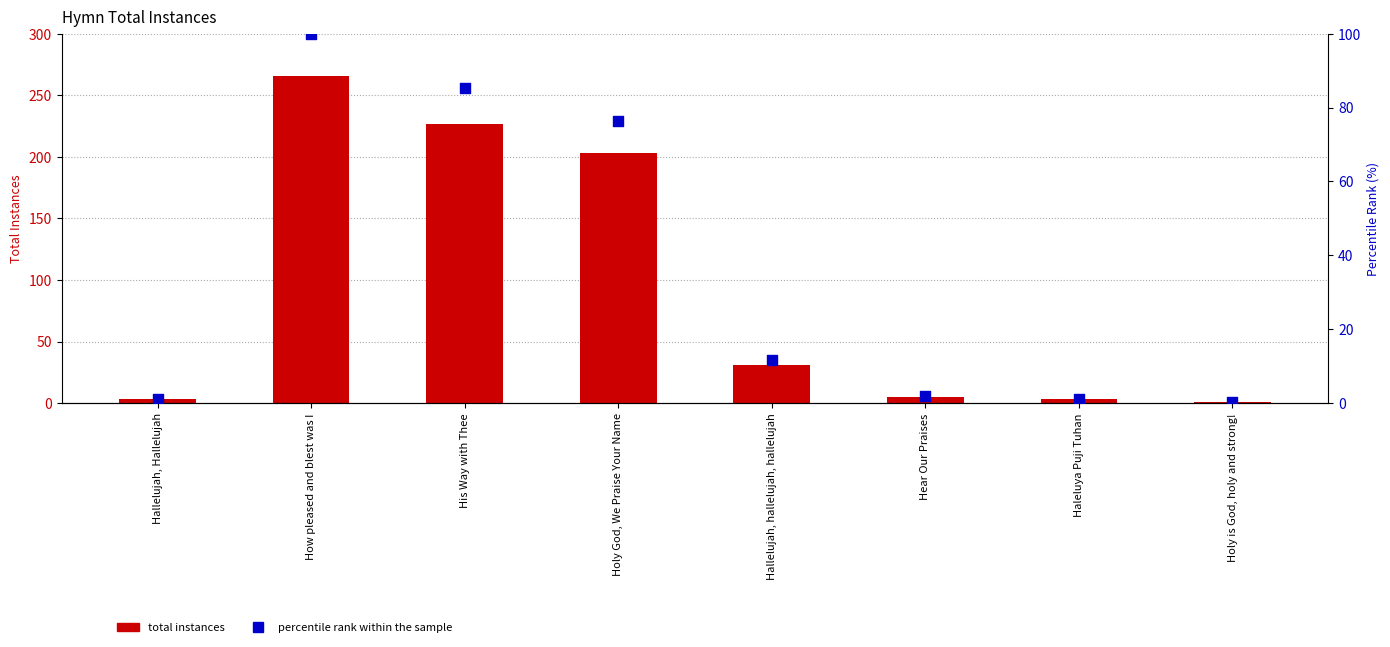

Which series reaches the maximum Y coordinate?

total instances